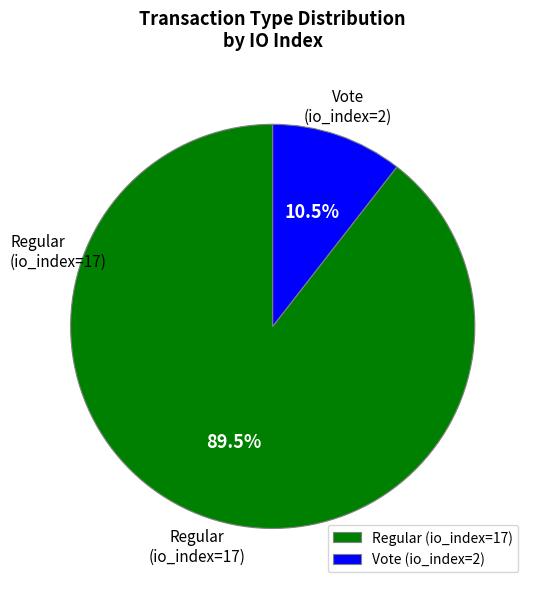

Rank the categories by value from highest to lowest.

Regular (io_index=17), Vote (io_index=2)